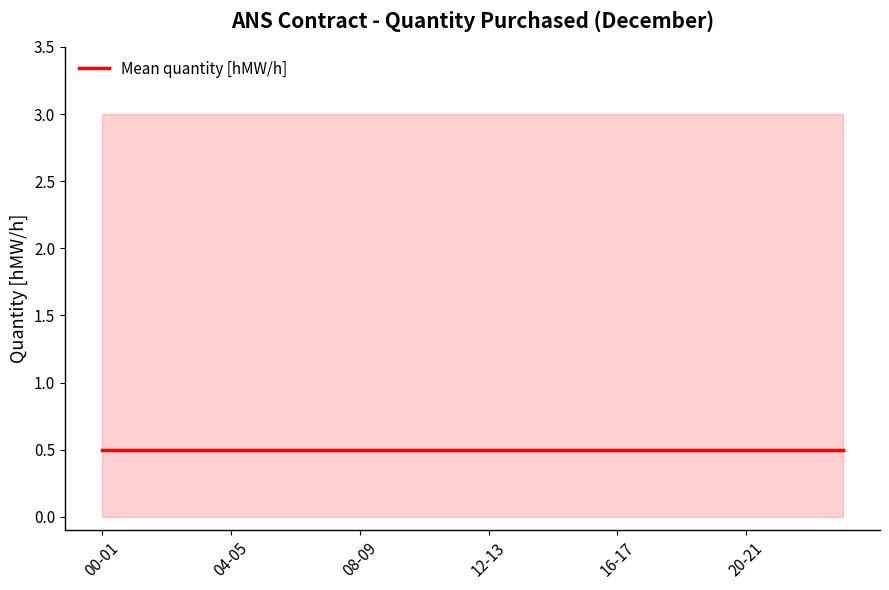

Does the chart display data point markers on the line(s)?

No